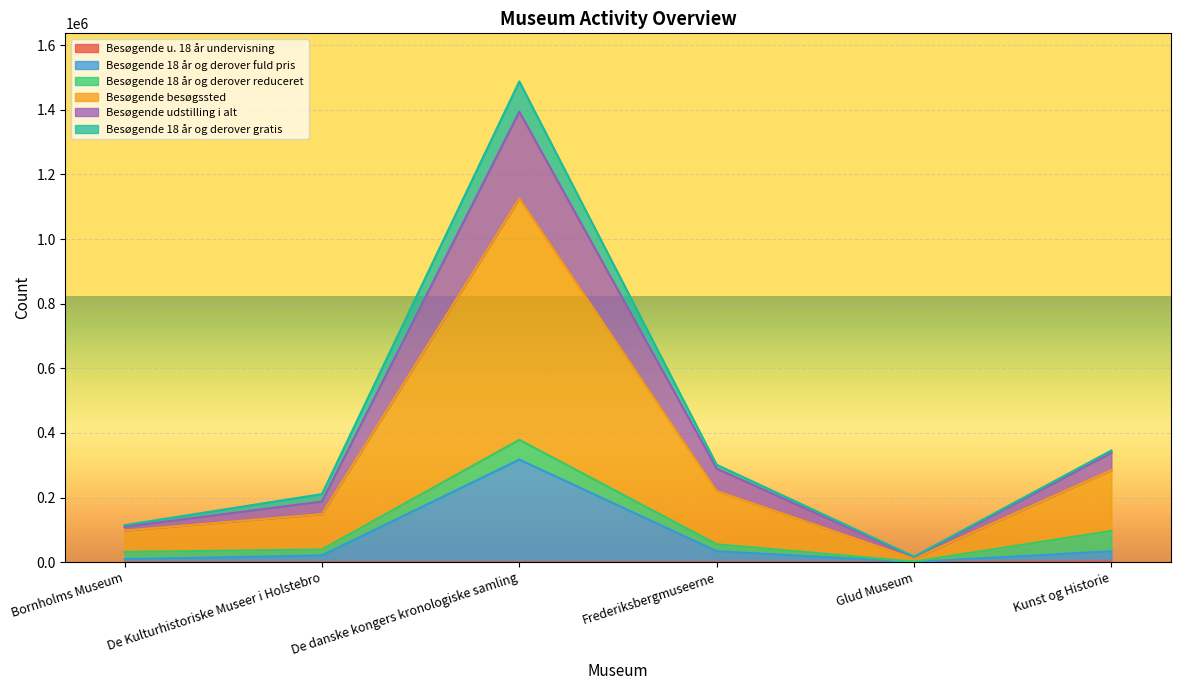

What is the value of the Besøgende 18 år og derover fuld pris point at the 3rd from the left?

317708